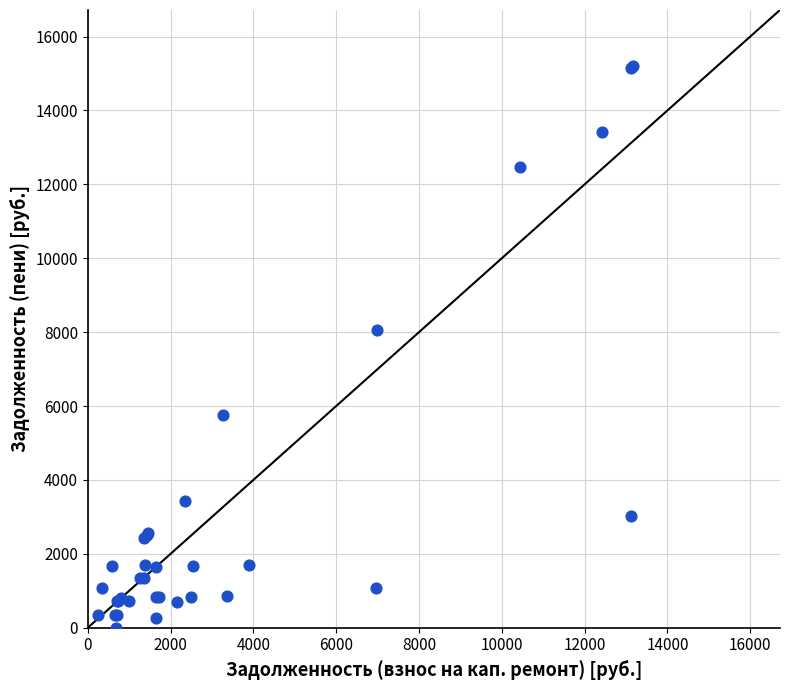

What Y value in the scatter plot is closest to 7599?

8068.4